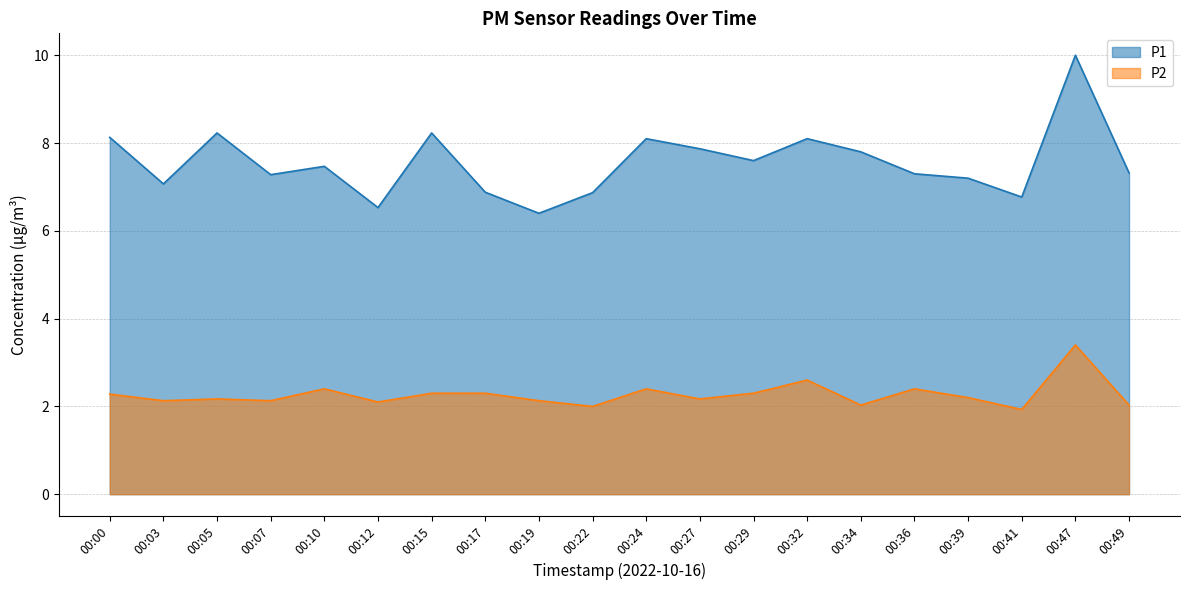

Rank the series at 00:10 from lowest to highest value.

P2, P1